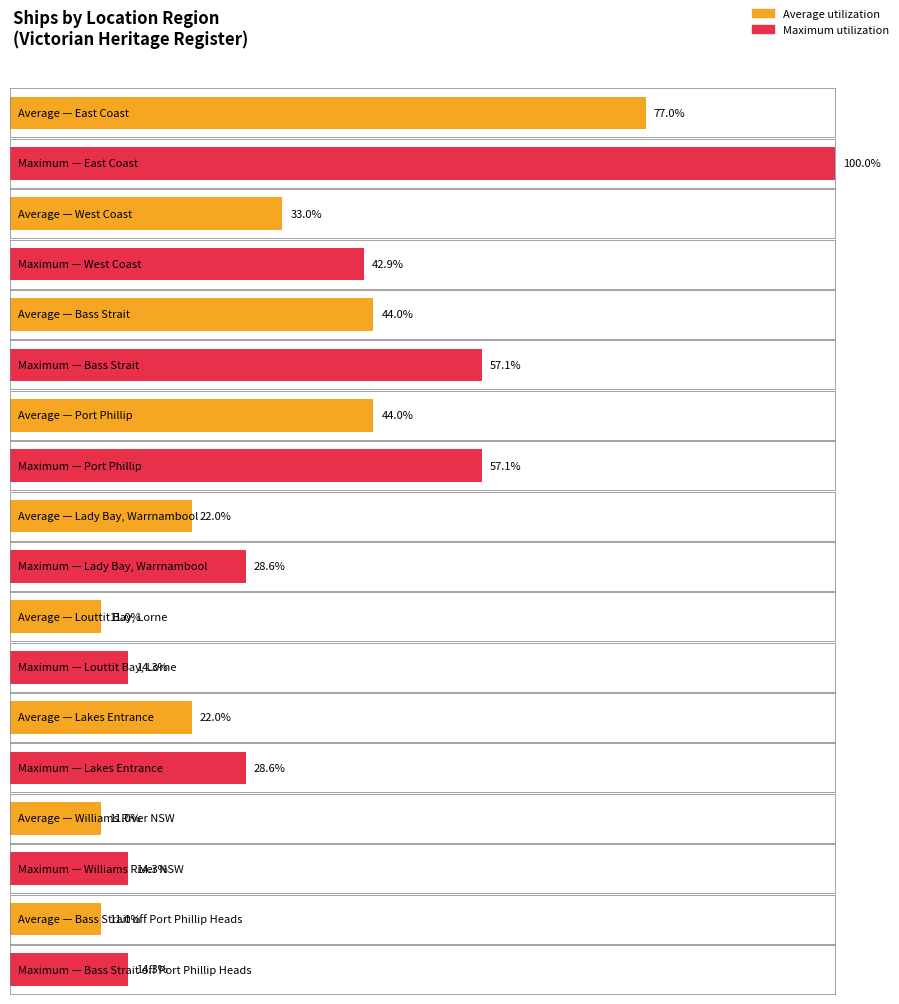

Which has a higher value, Lakes Entrance or Bass Strait?

Bass Strait